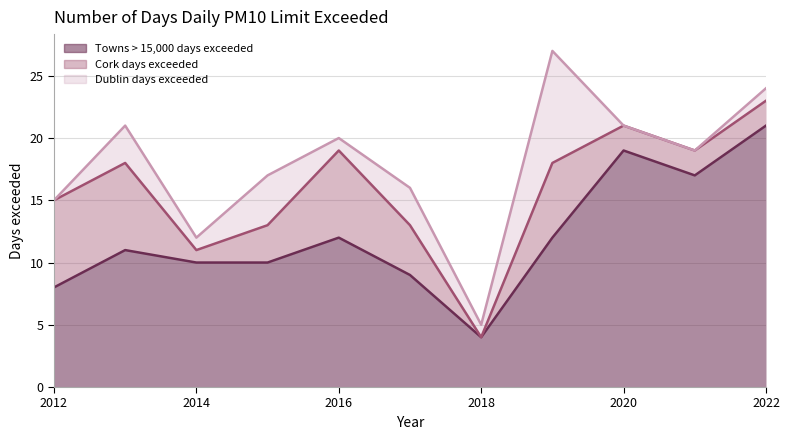

Reading right to left, transcribe all the data shown in this chart.

Towns > 15,000 days exceeded: 21	17	19	12	4	9	12	10	10	11	8
Cork days exceeded: 2	2	2	6	0	4	7	3	1	7	7
Dublin days exceeded: 1	0	0	9	1	3	1	4	1	3	0